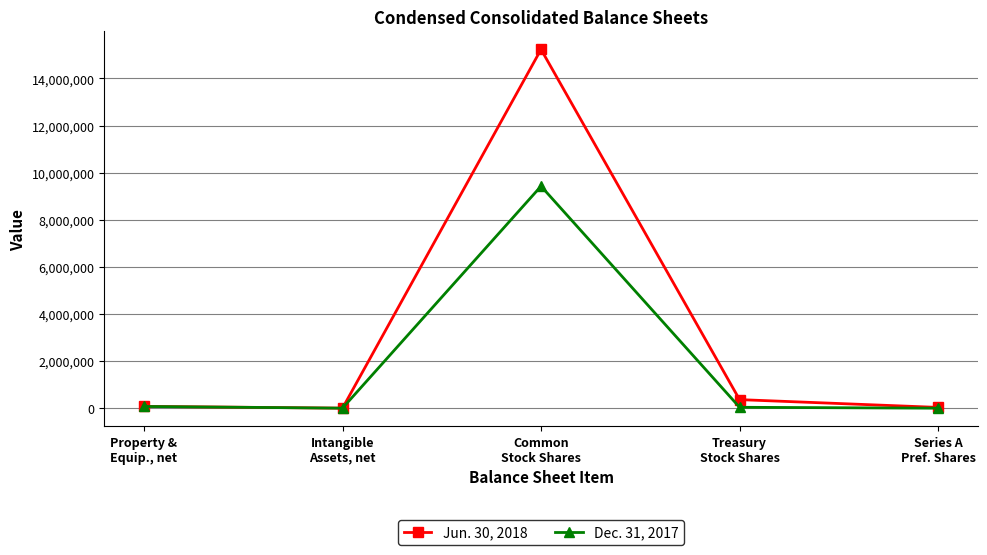

How many series are shown in this chart?

2